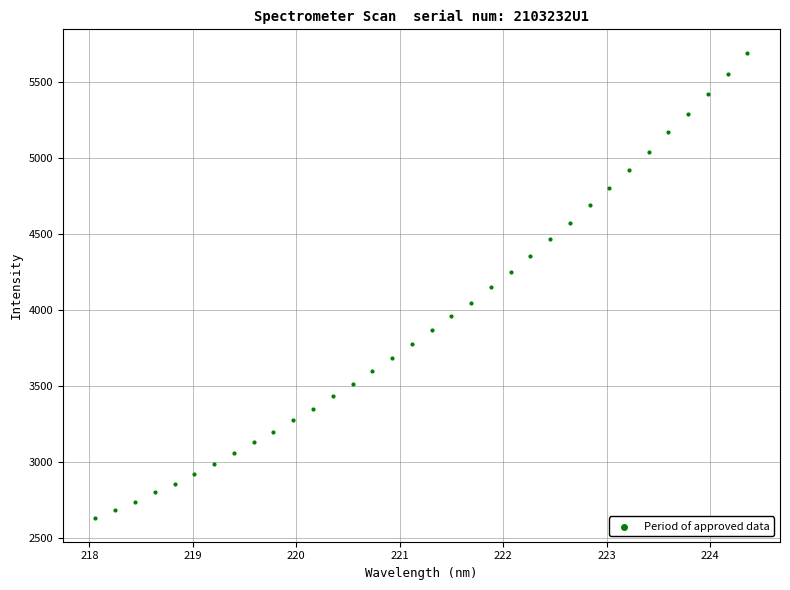

What is the range of Y values (max minus min)?

3066.5